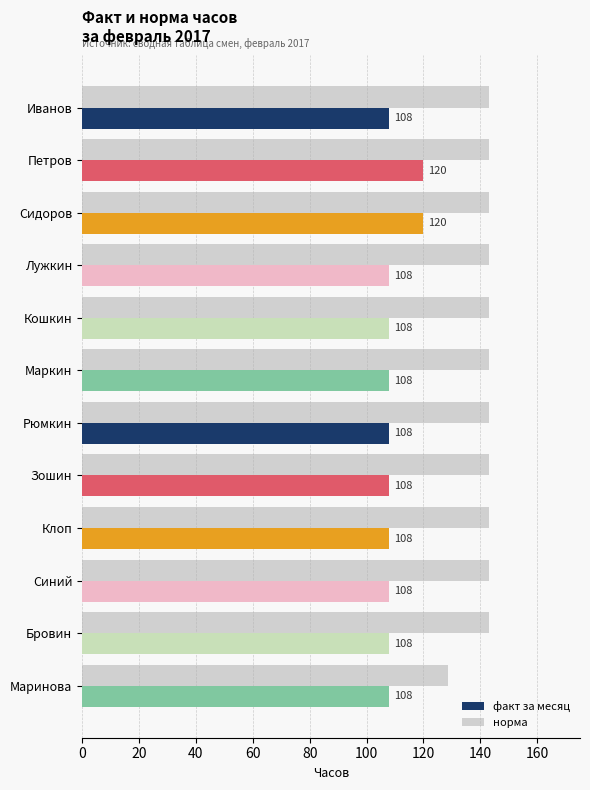

What are all the series names shown in the legend?

факт за месяц, норма